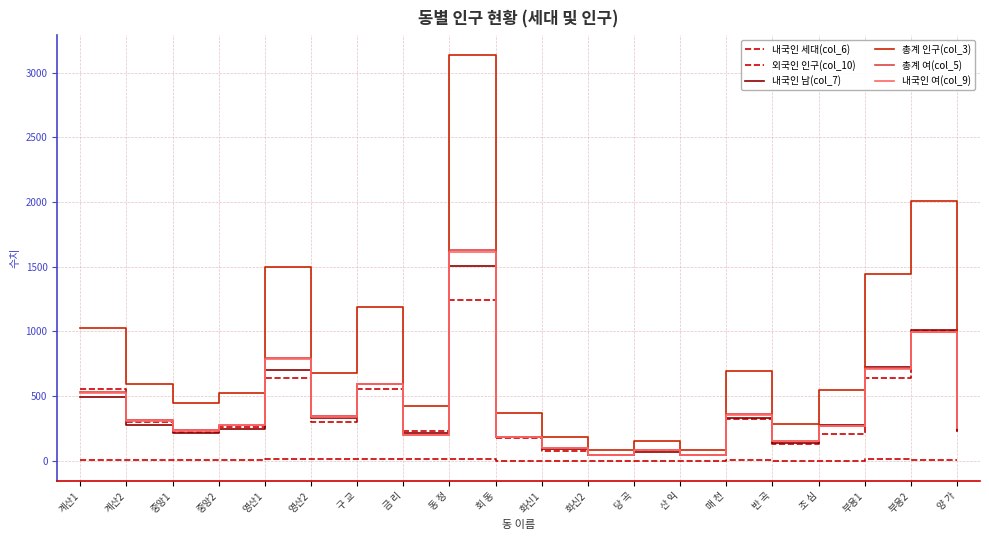

Which series has the largest total across all categories?

총계 인구(col_3)